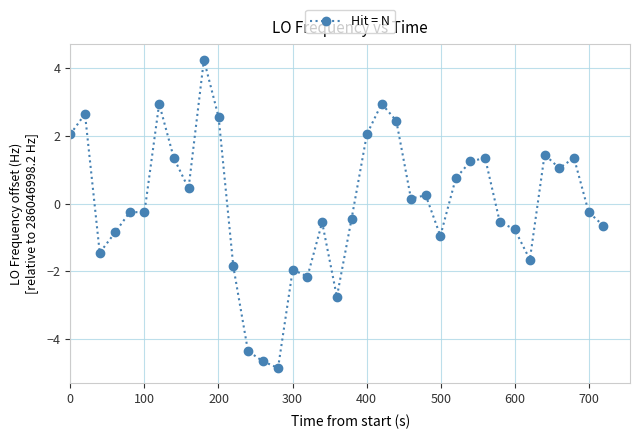

What is the minimum value shown in the chart?

-4.9